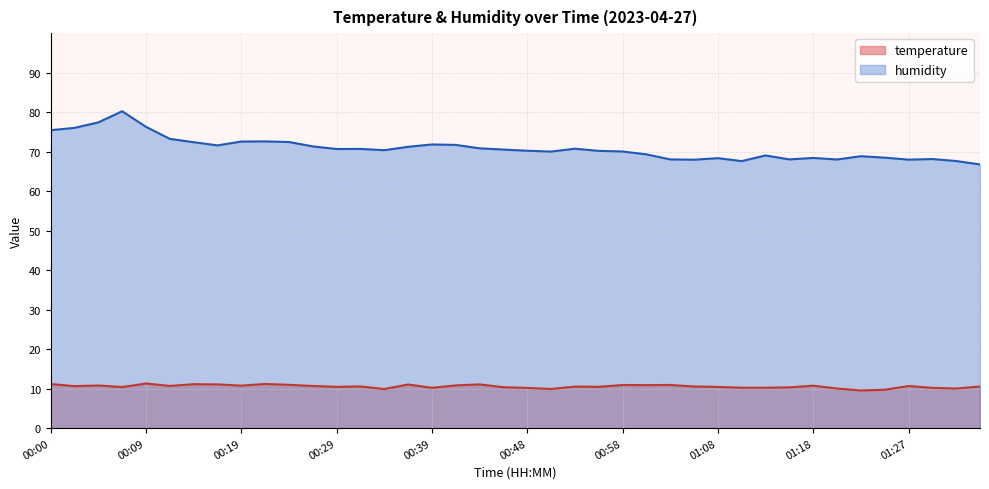

What position from the left is 01:00?

26